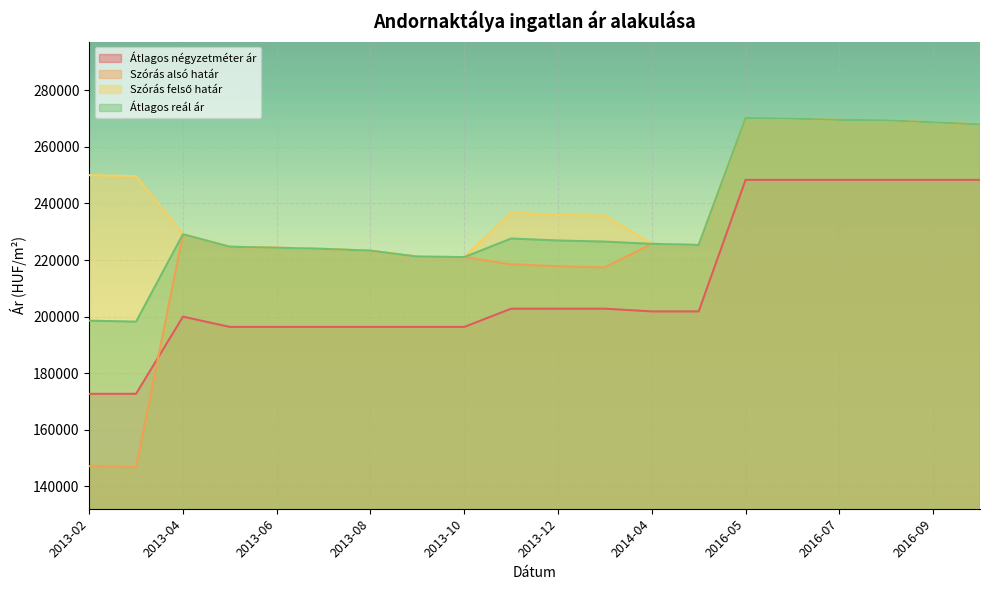

True or false: Szórás alsó határ has a value of 224698 at 2013-05.

True